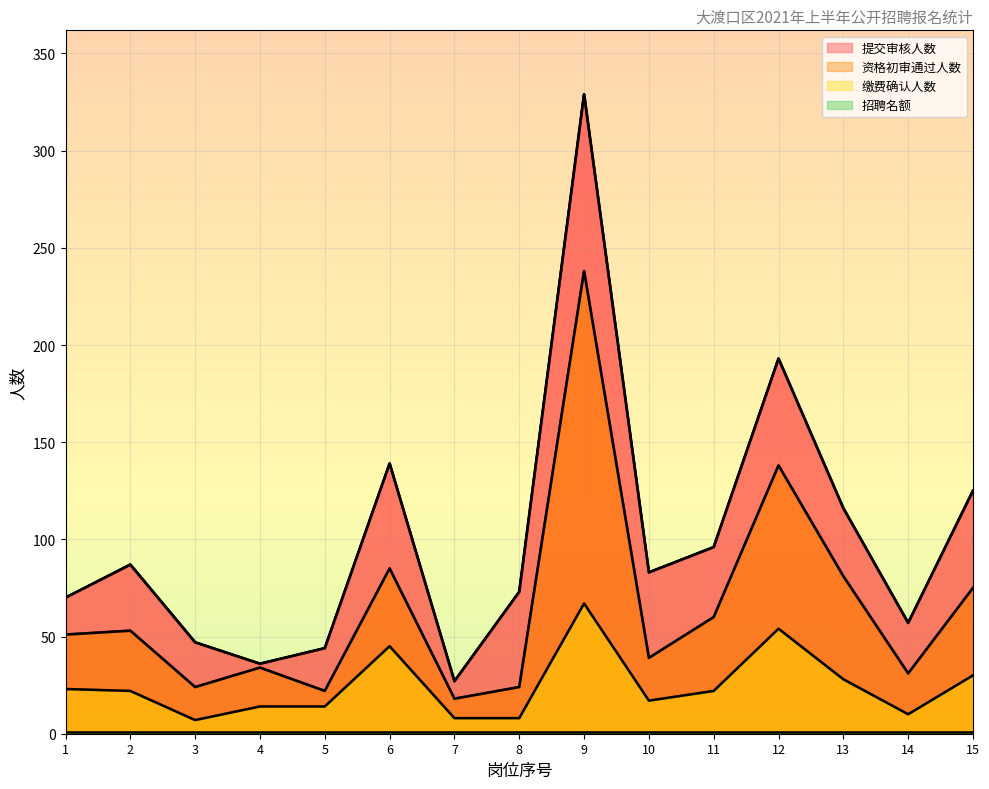

At how many categories does at least one series exceed 70?

9